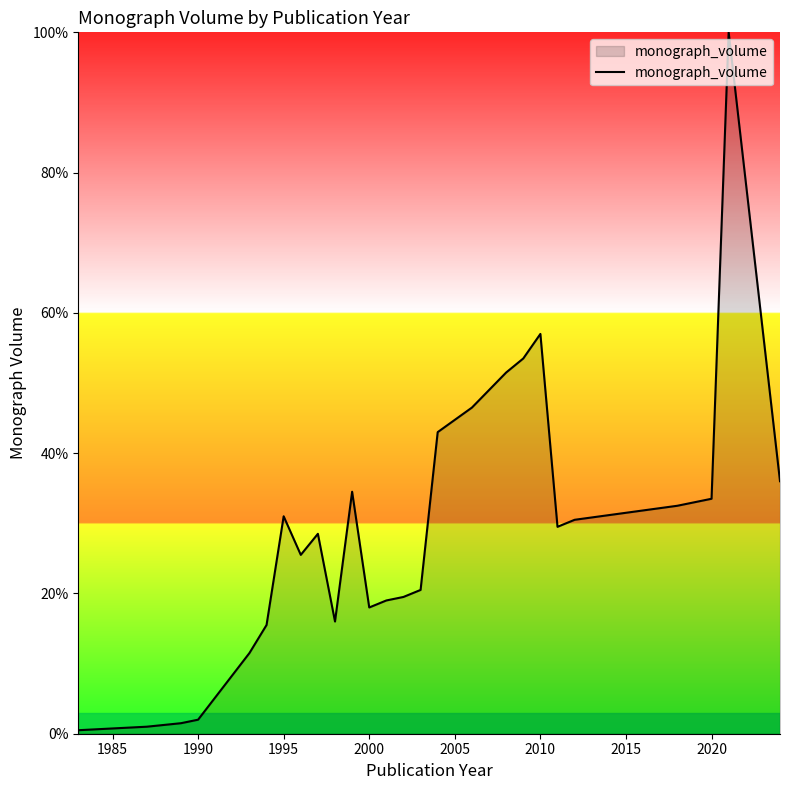

What is the difference between the maximum and minimum values?

99.5